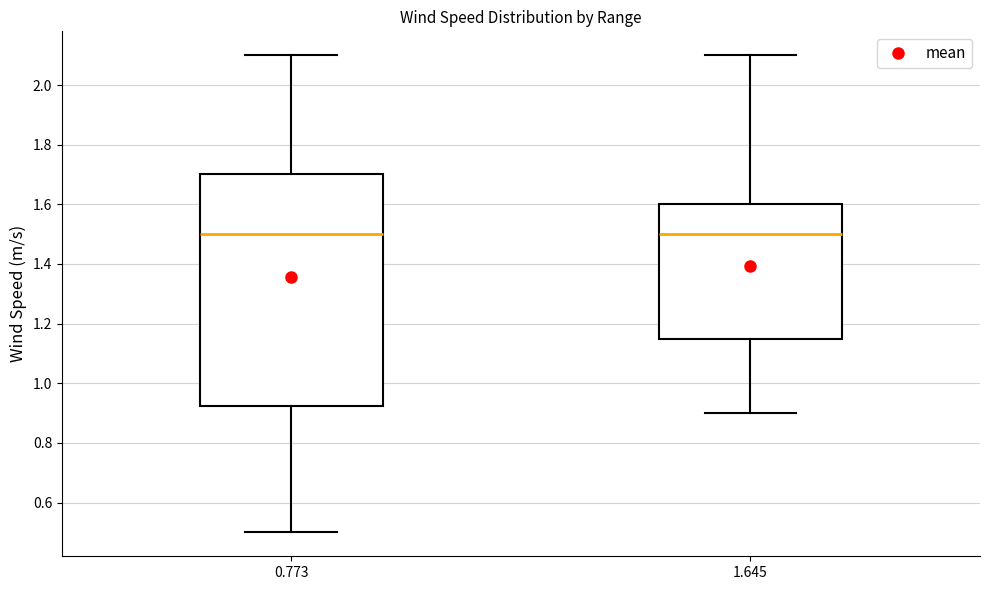

Comparing the boxes themselves (not the whiskers), which one is the tallest?

0.773